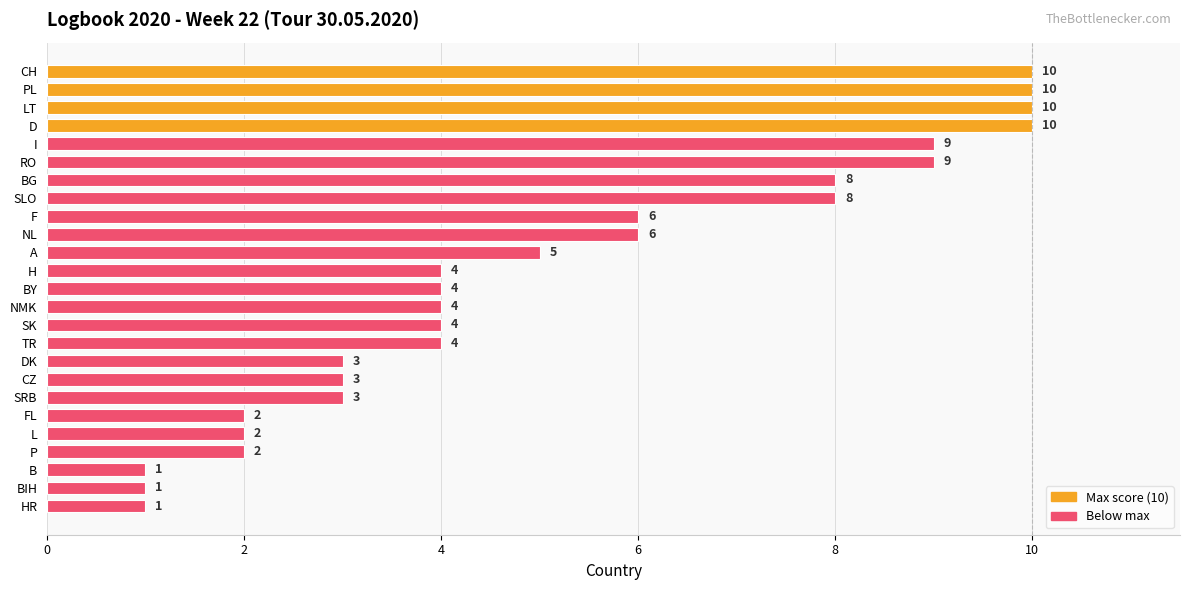

Does the chart contain any negative values?

No